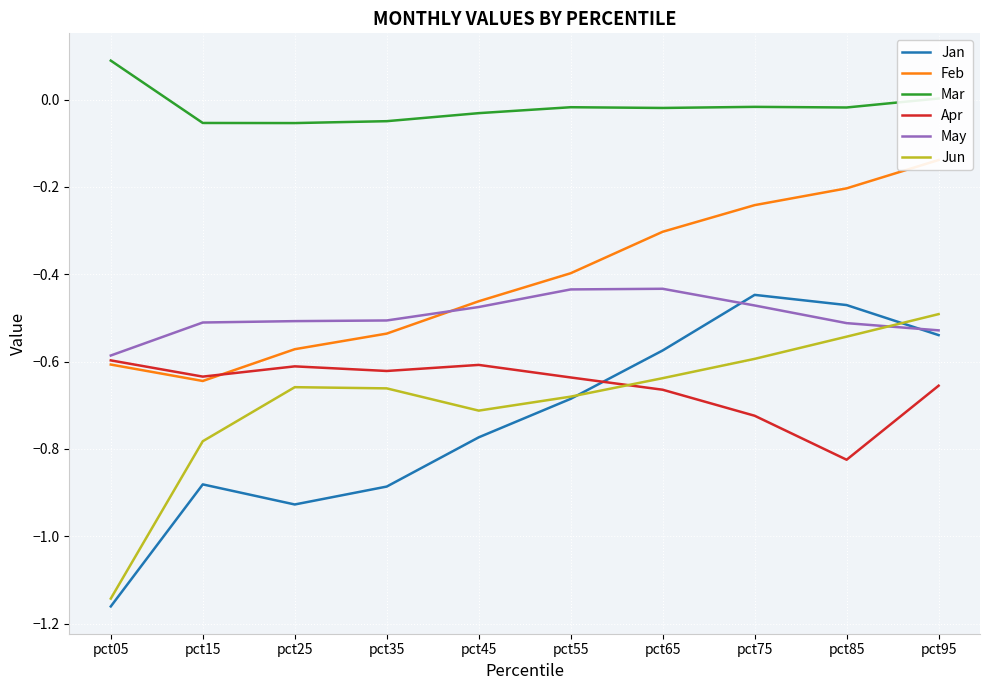

The Jun series shows -0.7 at pct95. True or false?

False